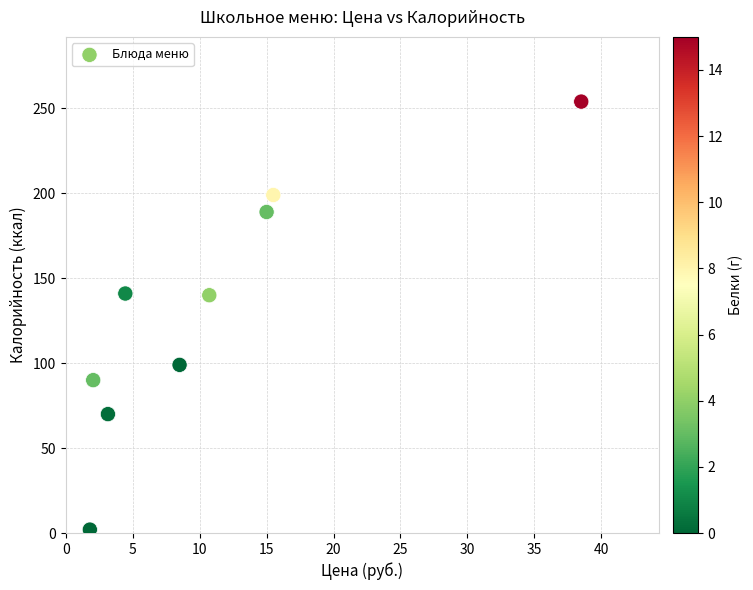

What is the average Y value?

132